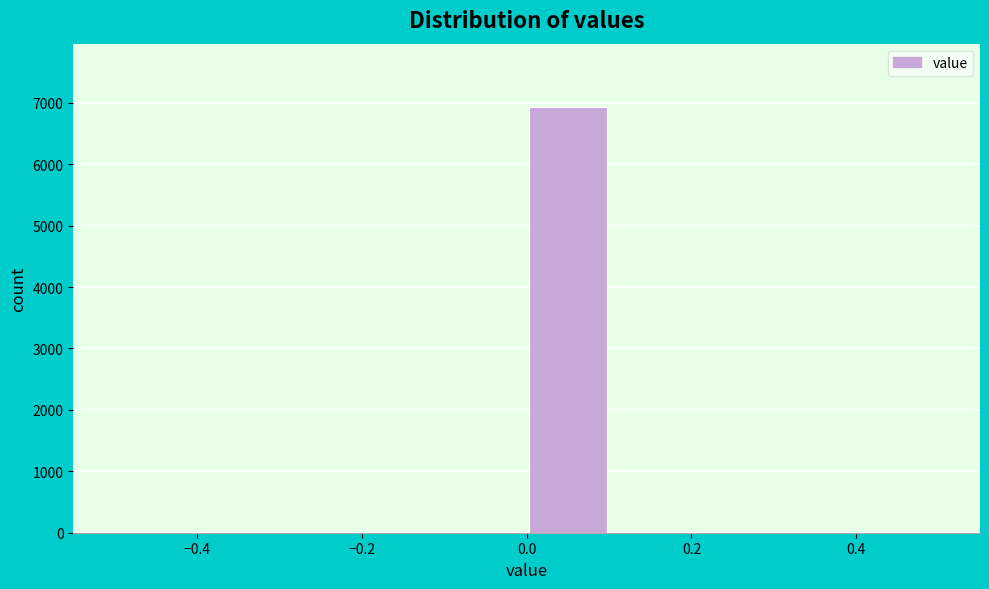

Reading left to right, list every bar in this chart as the range it spans on the x-axis followed by its height. The values are not printed on the chart, so give them approximately, as read against the axis.

-0.5 to -0.4: 0
-0.4 to -0.3: 0
-0.3 to -0.2: 0
-0.2 to -0.1: 0
-0.1 to 0.0: 0
0.0 to 0.1: 6900
0.1 to 0.2: 0
0.2 to 0.3: 0
0.3 to 0.4: 0
0.4 to 0.5: 0